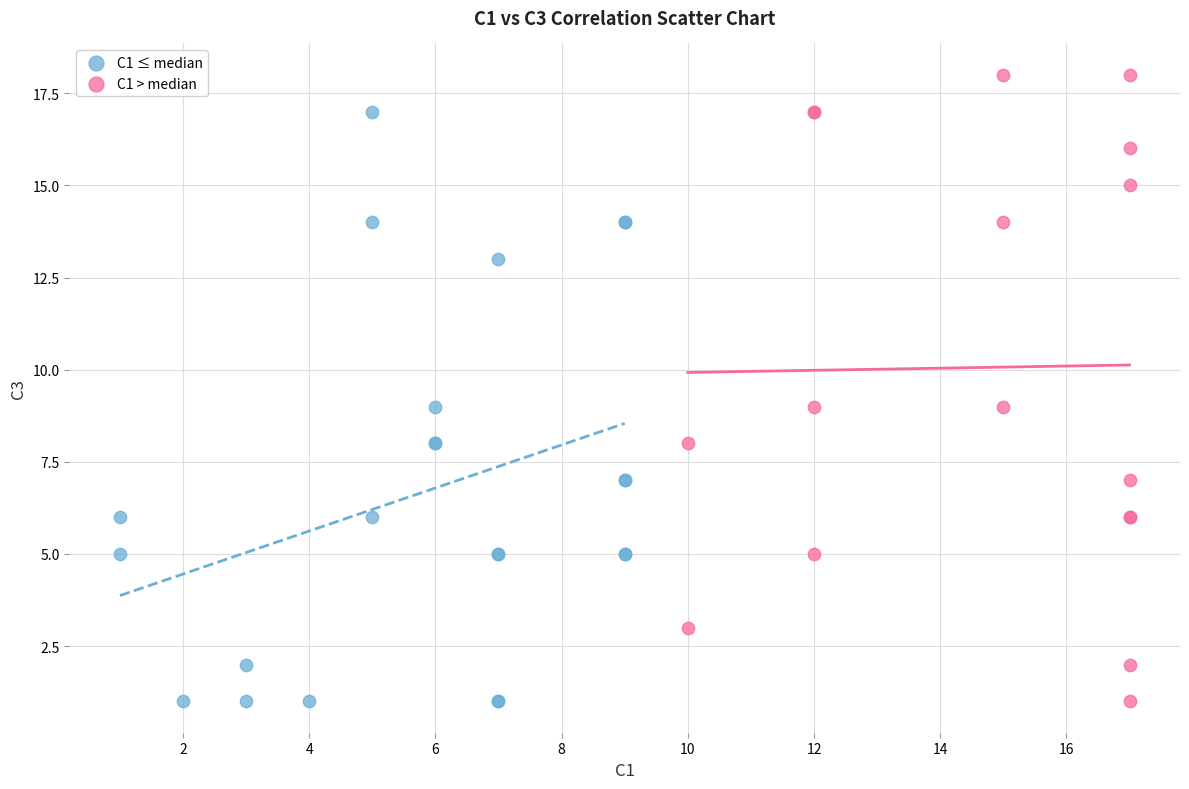

Which series has the largest Y range (max minus min)?

C1 > median